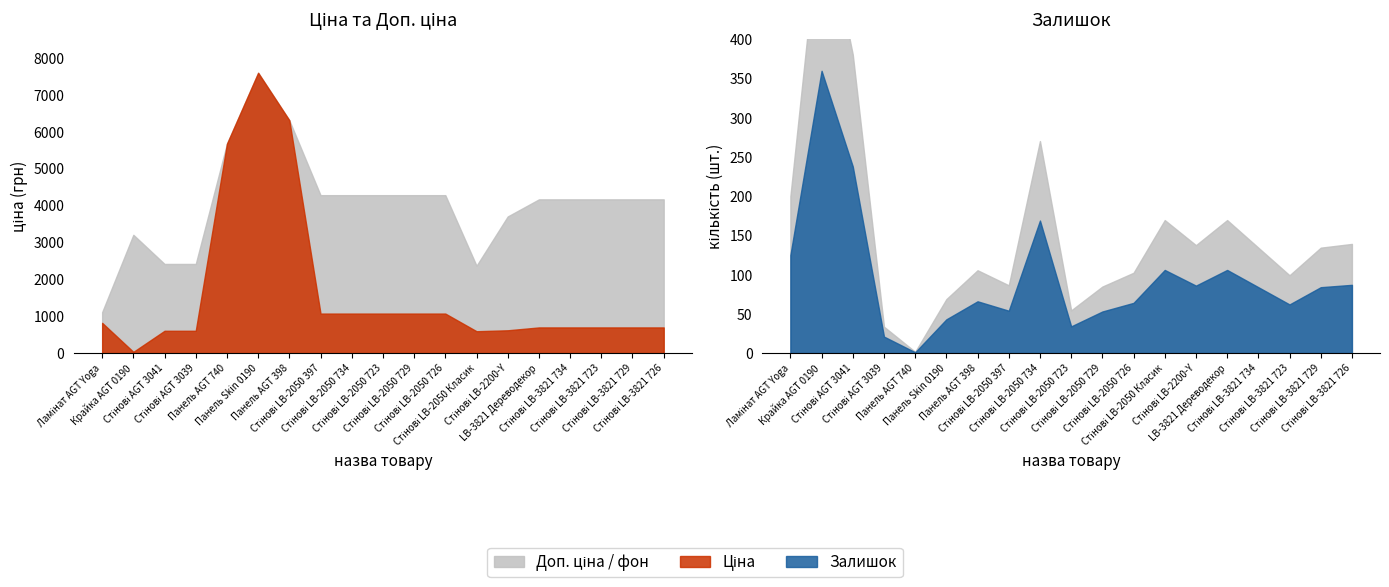

Which series changed the most between Крайка AGT 0190 and Стінові LB-3821 726?

Доп. ціна